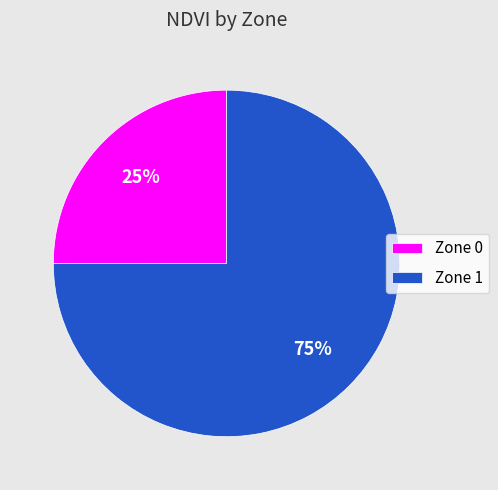

Is it true that Zone 0 is 12% of the pie?

False